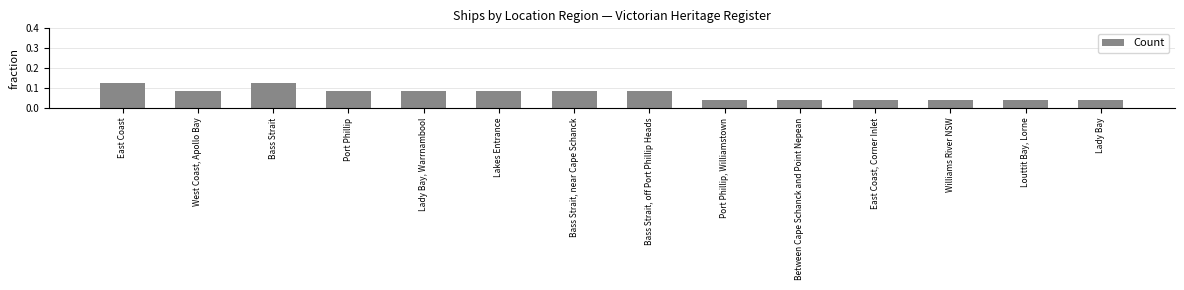

What is the label of the 9th bar from the right?

Lakes Entrance